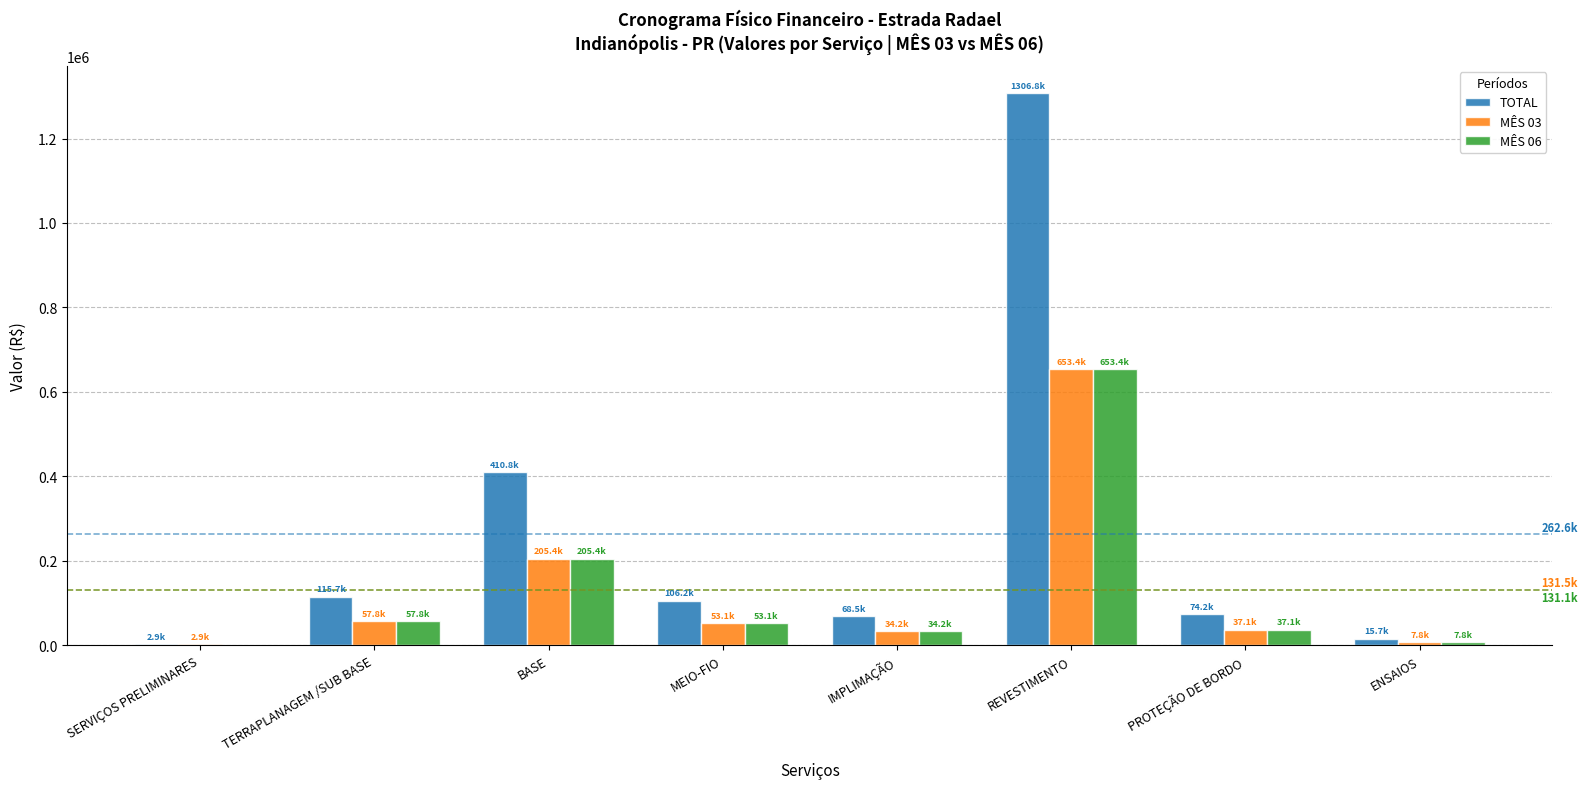

The TOTAL series shows 25687.3 at IMPLIMAÇÃO. True or false?

False